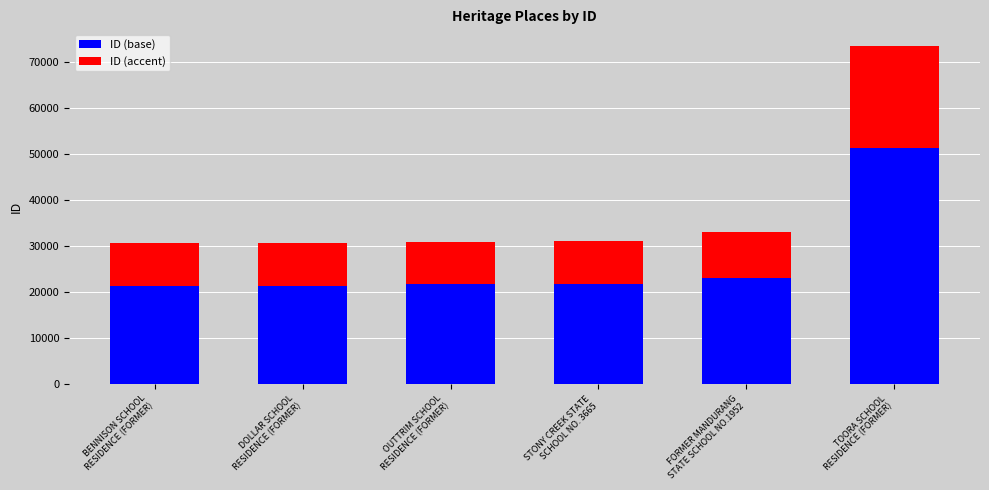

What is the maximum value for ID (base)?

51377.9